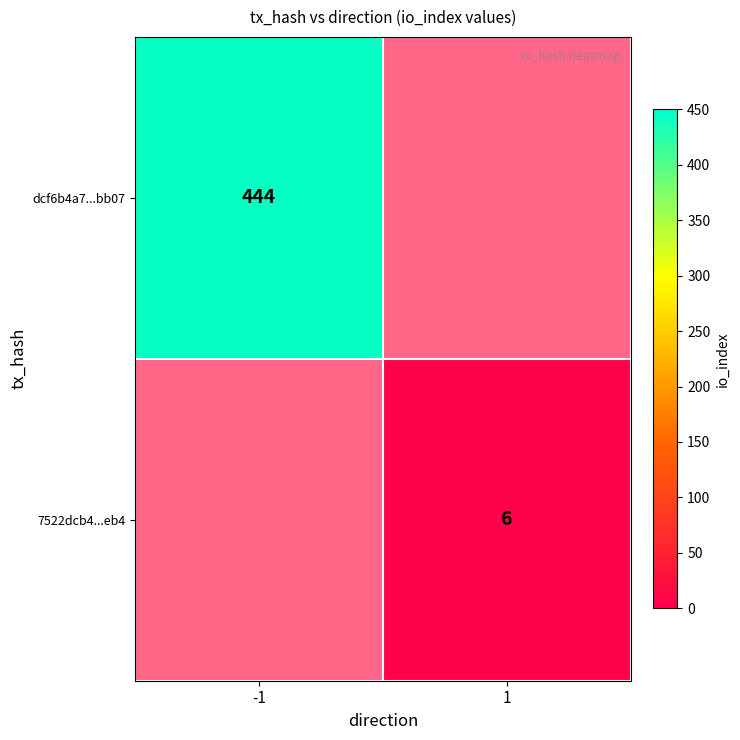

What is the maximum value shown in the chart?

444.0